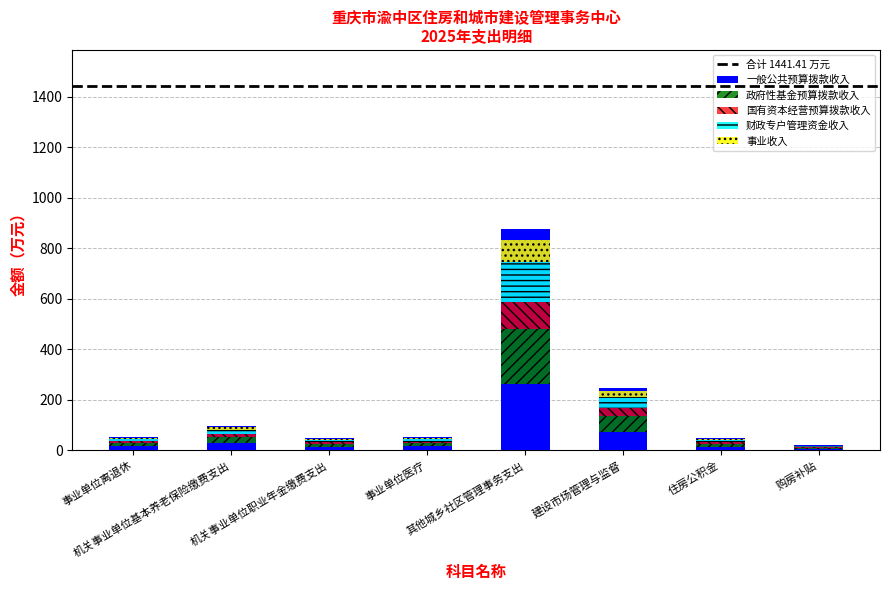

The value of 总计 at 事业单位医疗 is 51.9. True or false?

True